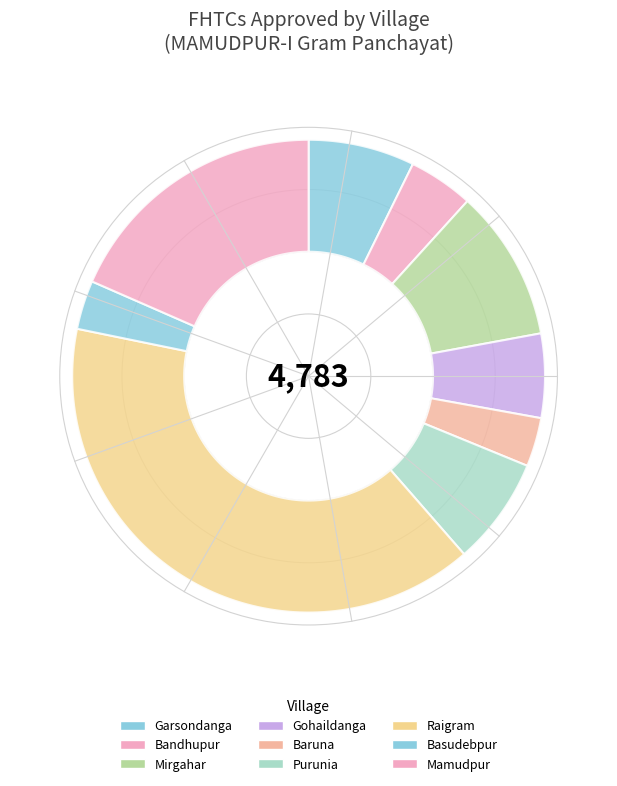

Combined, what portion of the pie is Mirgahar and Bandhupur?

14.8%